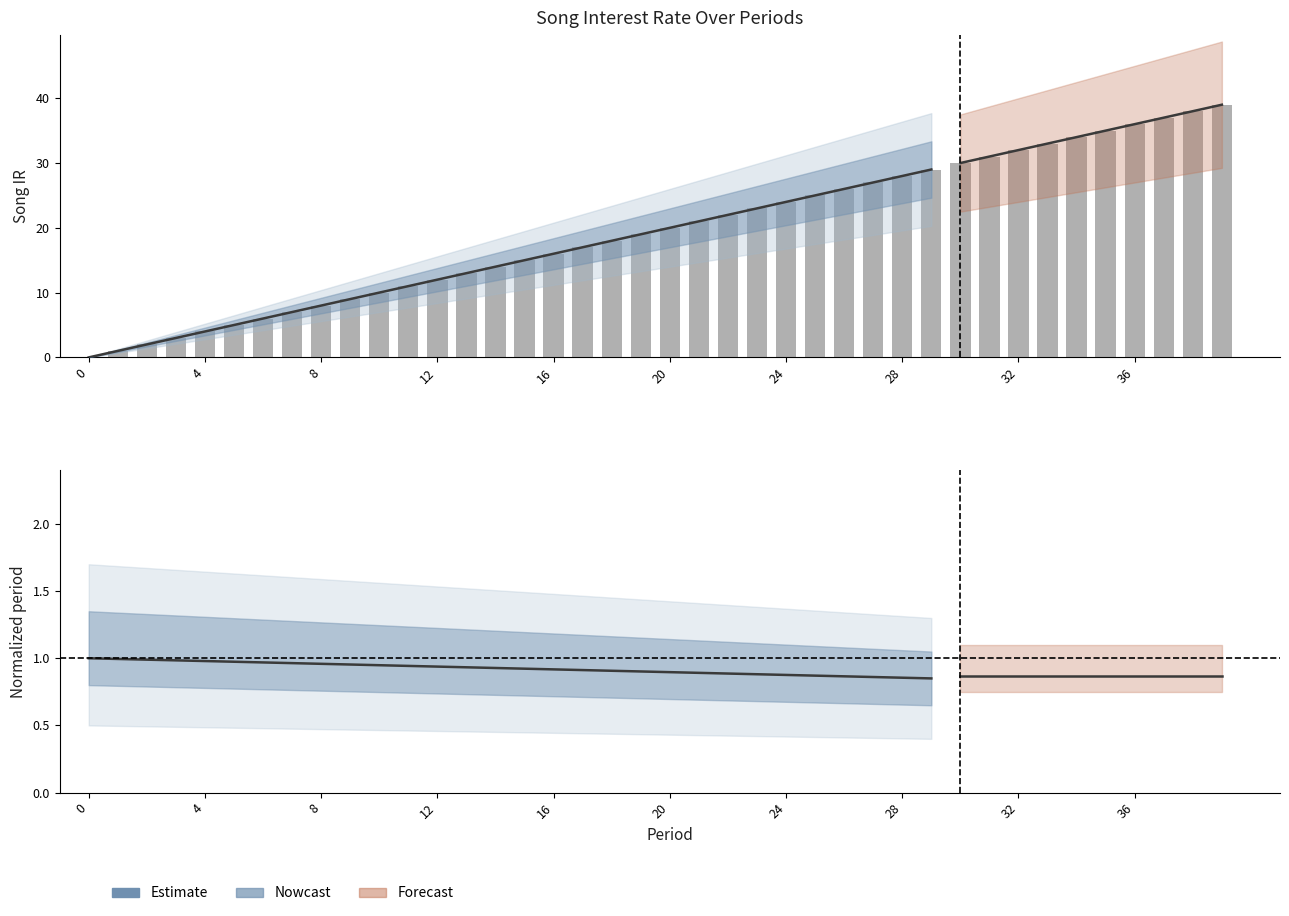

What is the difference between the maximum and minimum values?

39